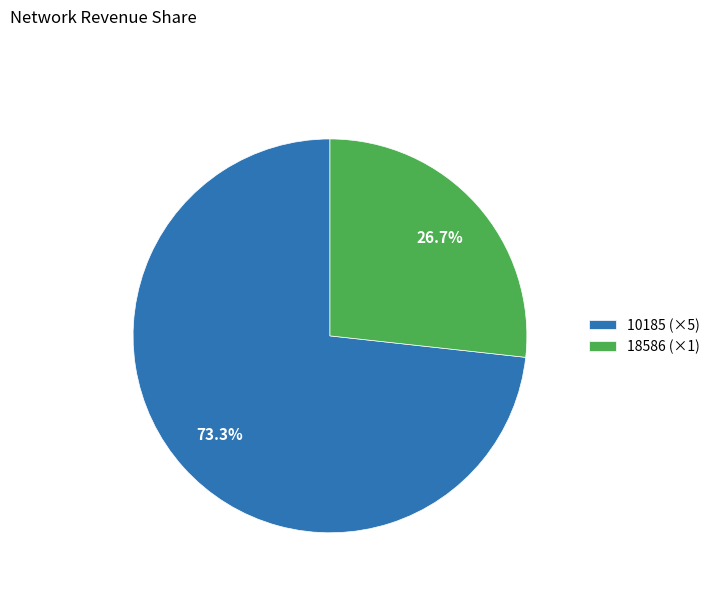

Which slice represents more than half of the pie?

10185 (×5)